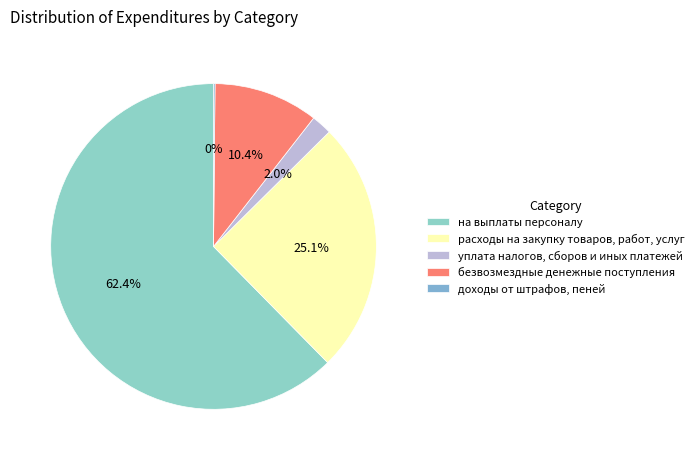

Does доходы от штрафов, пеней represent more than half of the total?

No